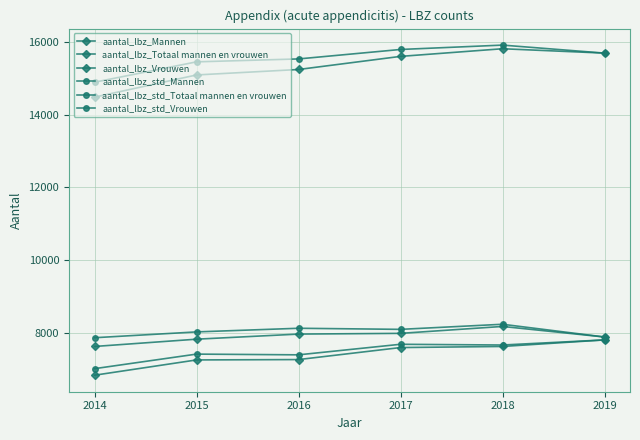

Does the chart have visible grid lines?

Yes